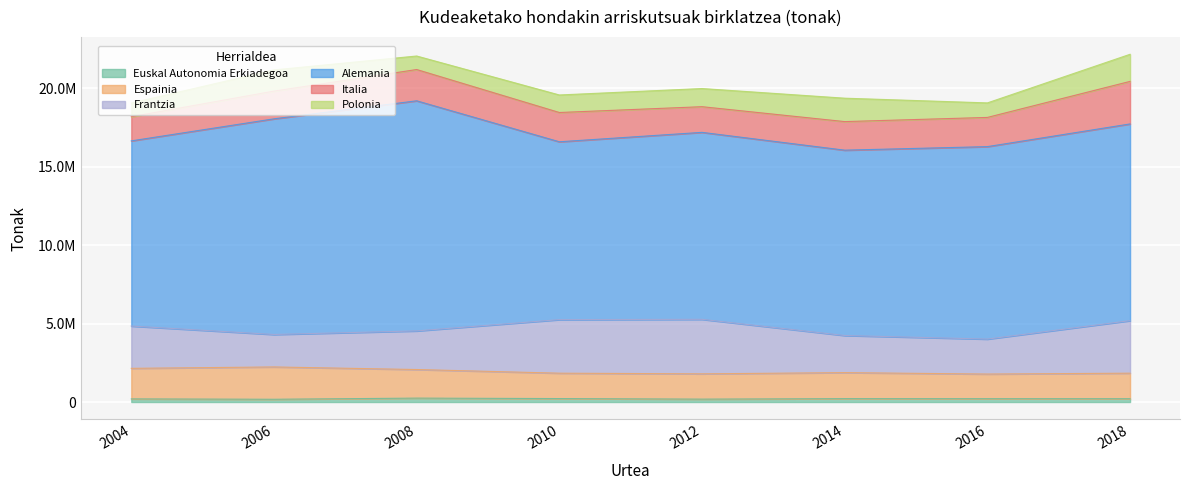

At 2012, list the series in order from largest to smallest.

Alemania, Frantzia, Italia, Espainia, Polonia, Euskal Autonomia Erkiadegoa